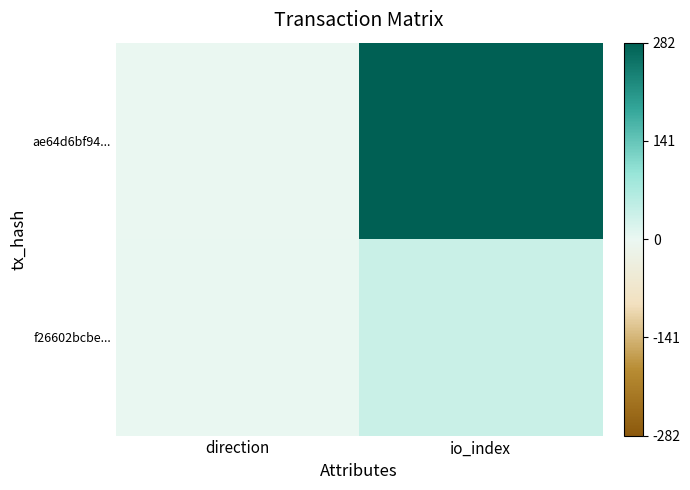

Which series has the widest spread of values?

ae64d6bf94...